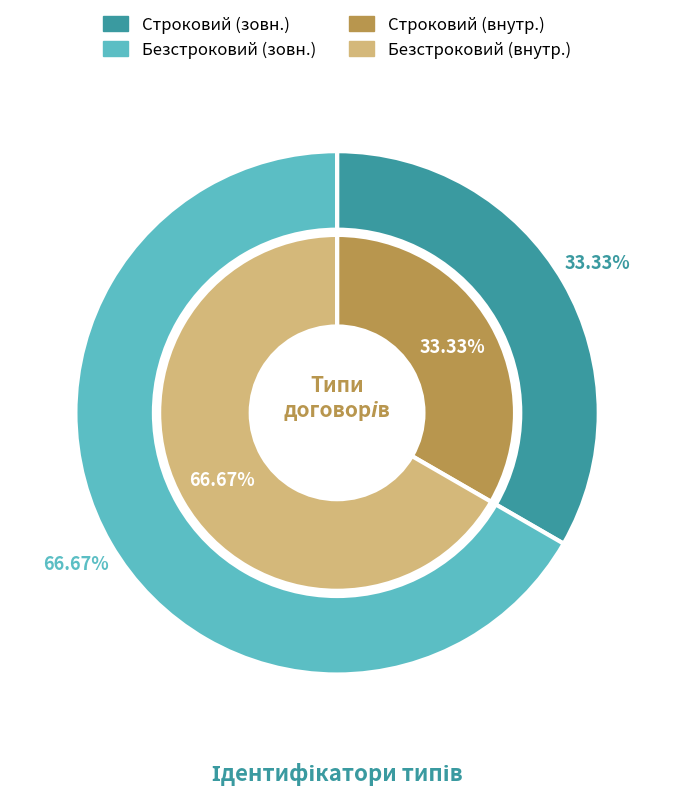

How much of the chart is everything except Безстроковий?

33.3%